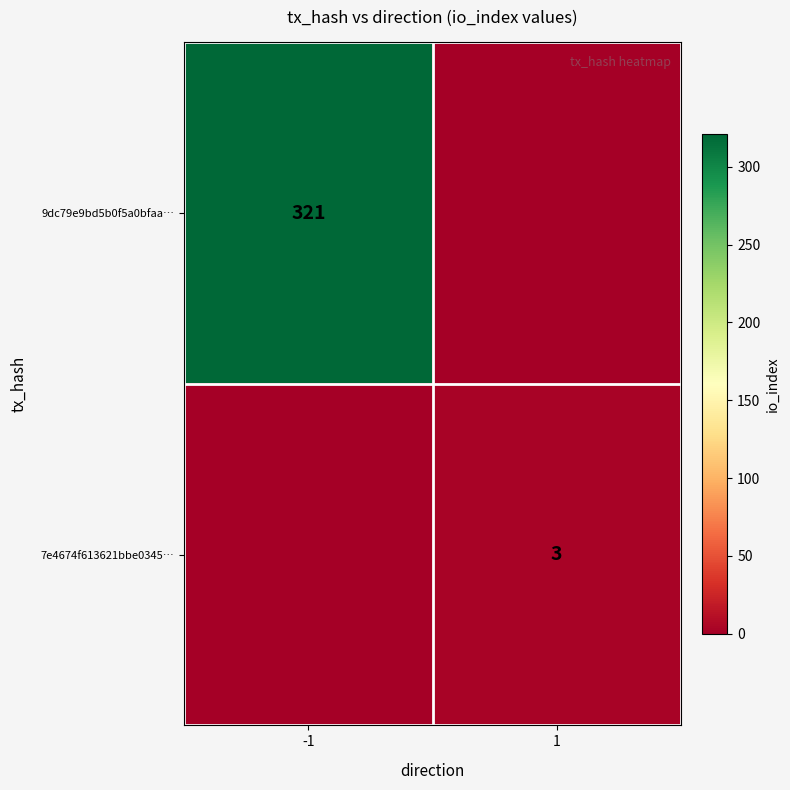

The 9dc79e9bd5b0f5a0bfaa… series shows 219 at -1. True or false?

False